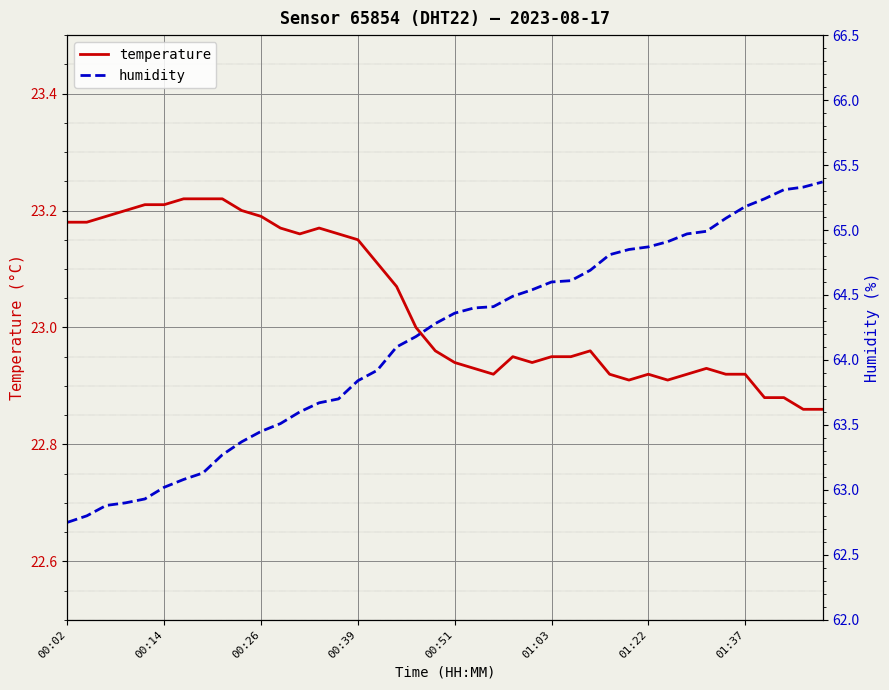

At 00:14, list the series in order from largest to smallest.

humidity, temperature